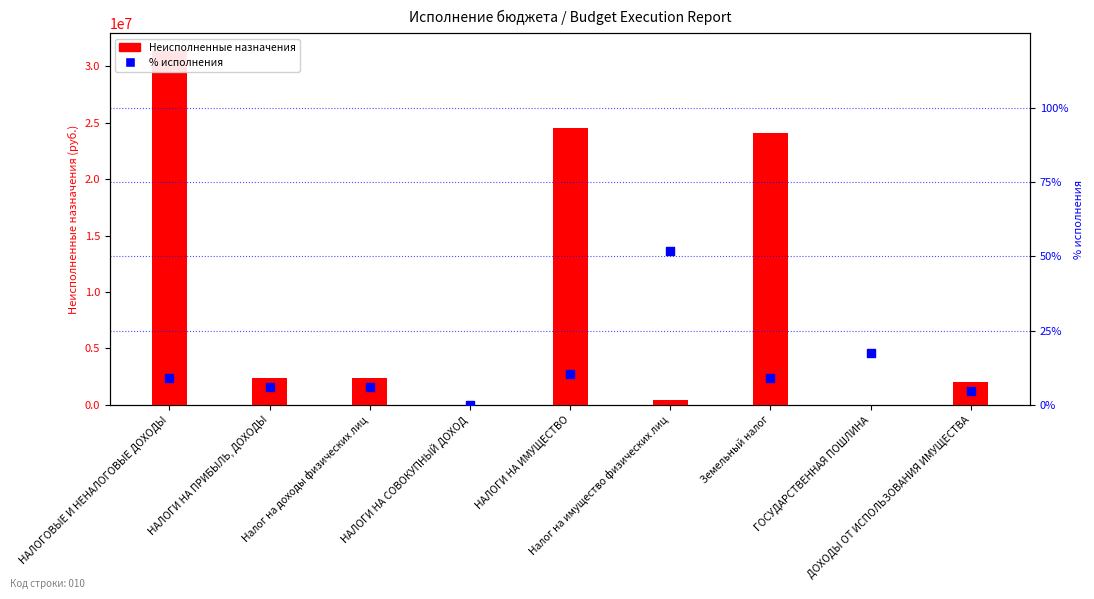

Is the value of Неисполненные назначения at НАЛОГОВЫЕ И НЕНАЛОГОВЫЕ ДОХОДЫ greater than the value of % исполнения at Налог на доходы физических лиц?

Yes